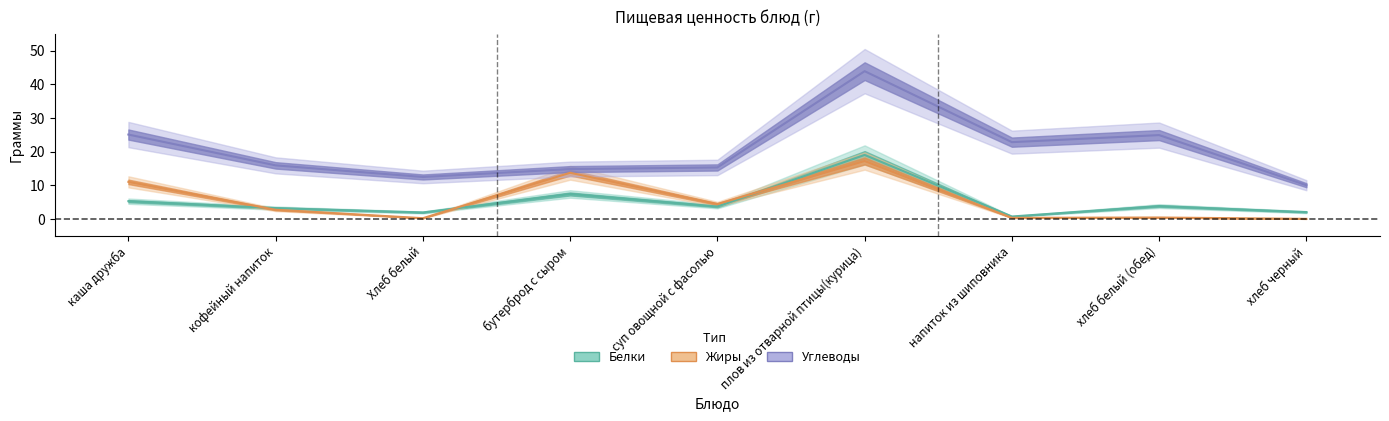

Count the number of categories in the chart.

9